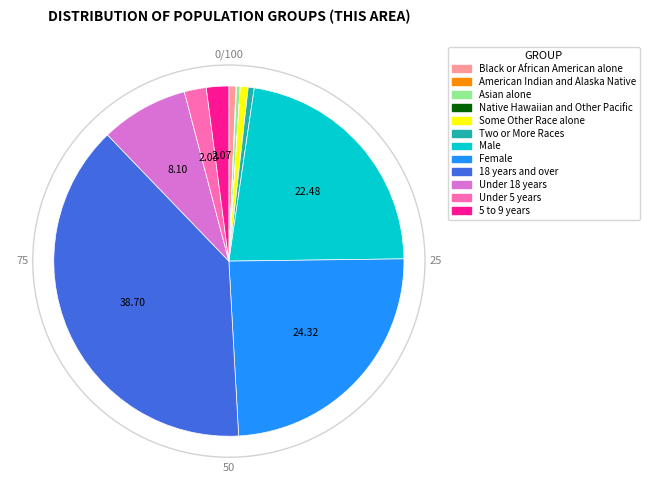

Is Male the majority of the pie?

No